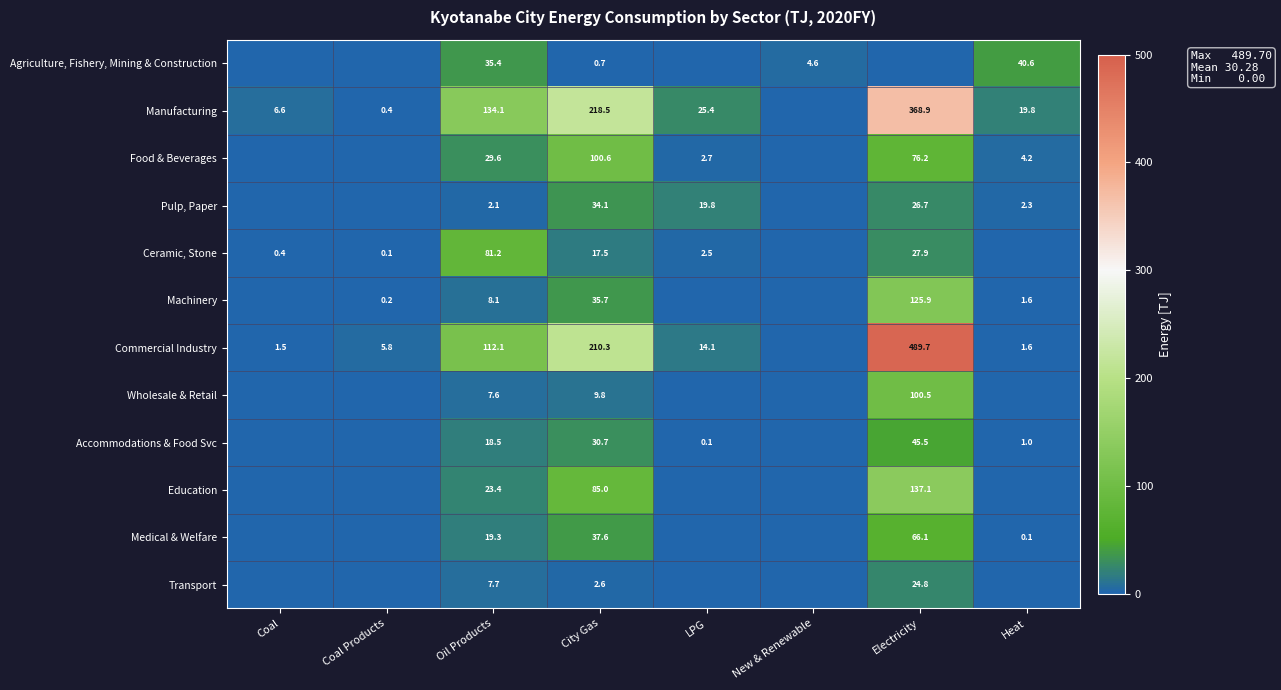

True or false: Medical & Welfare has a value of 37.6 at City Gas.

True